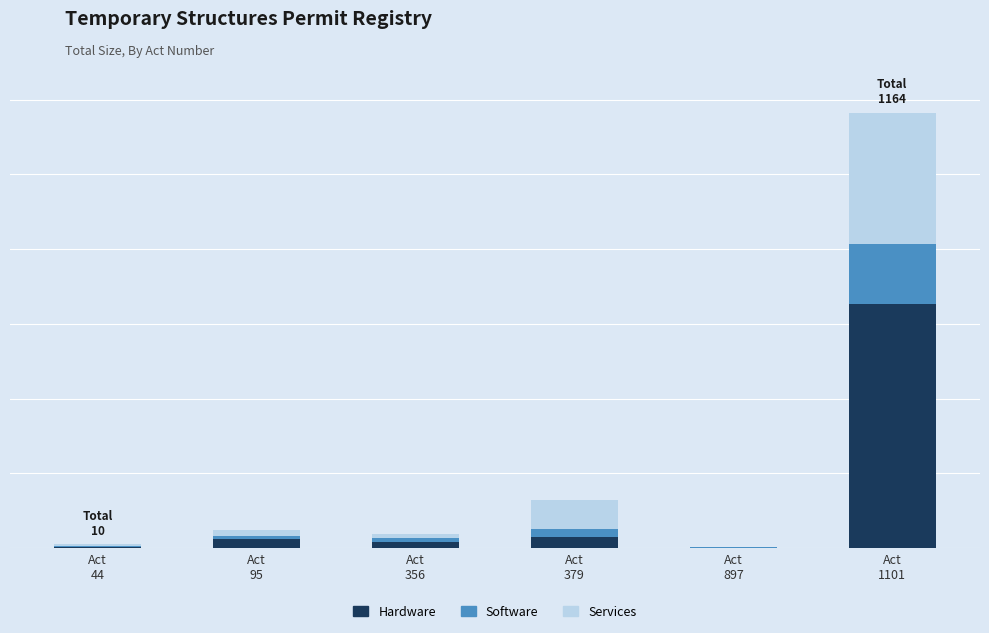

Are the bars horizontal?

No